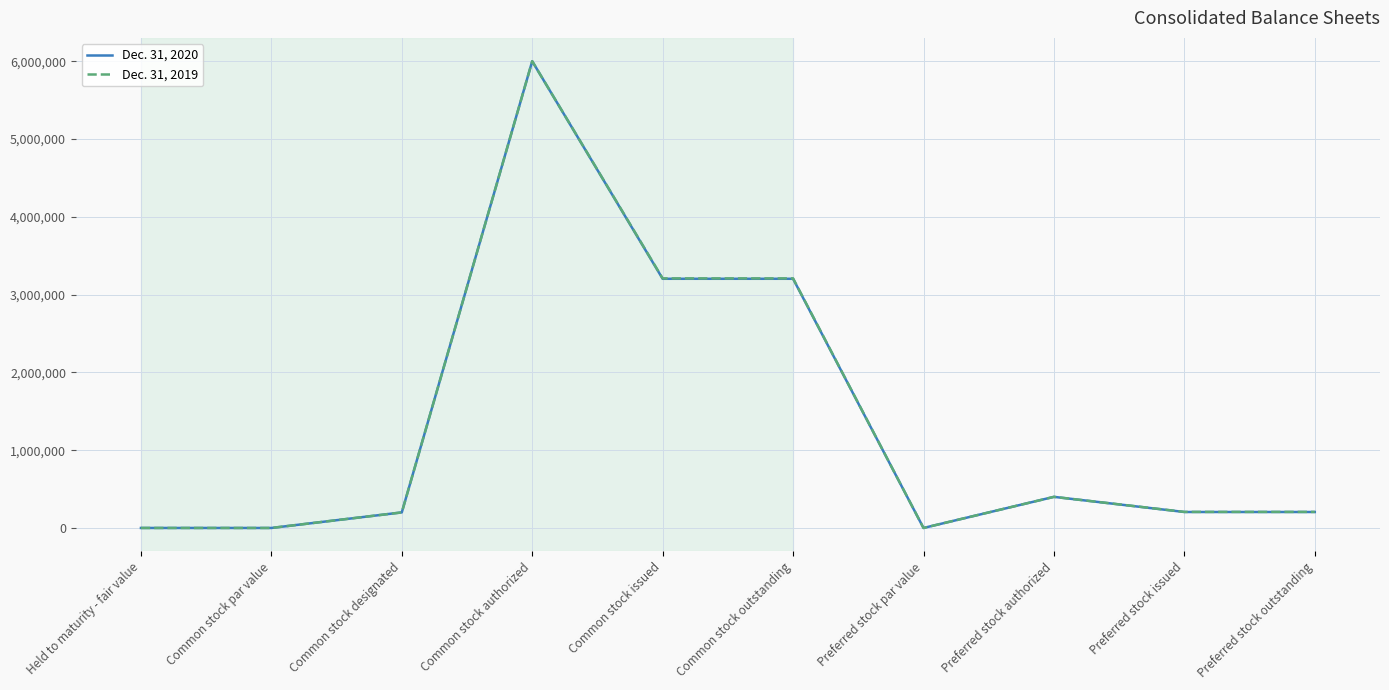

The value of Dec. 31, 2019 at Common stock authorized is 2040255. True or false?

False